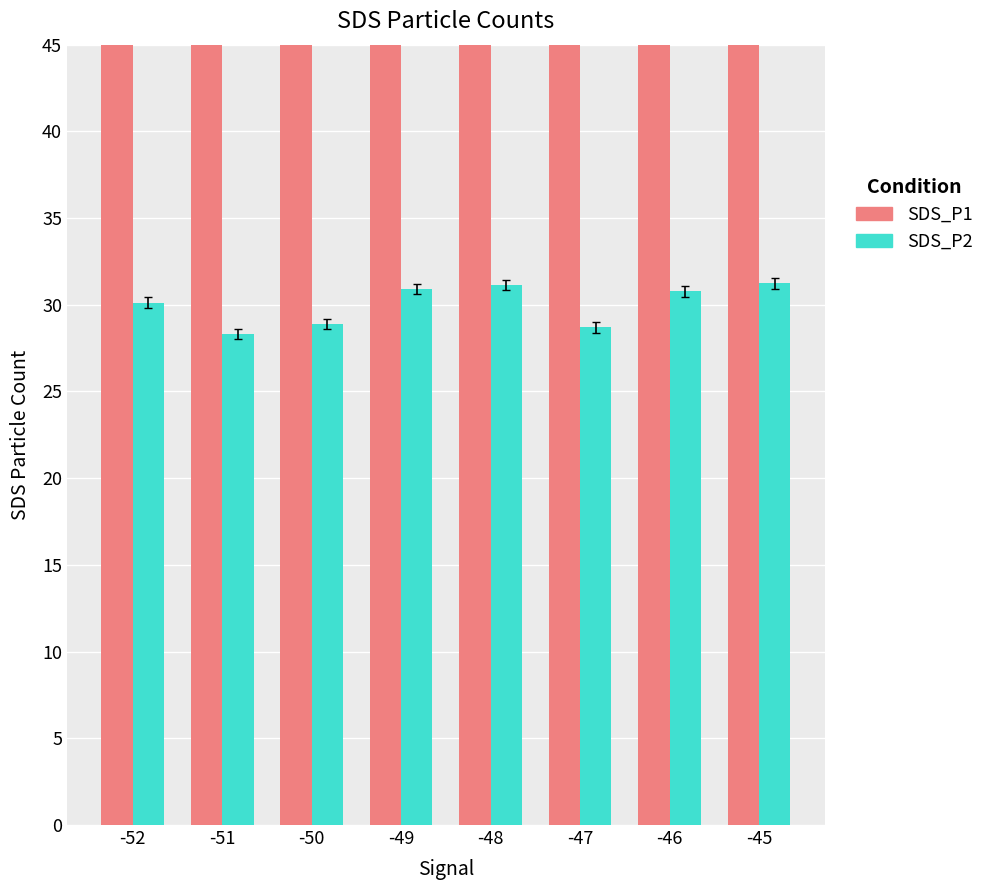

True or false: SDS_P1 has a value of 56.5 at -50.

True